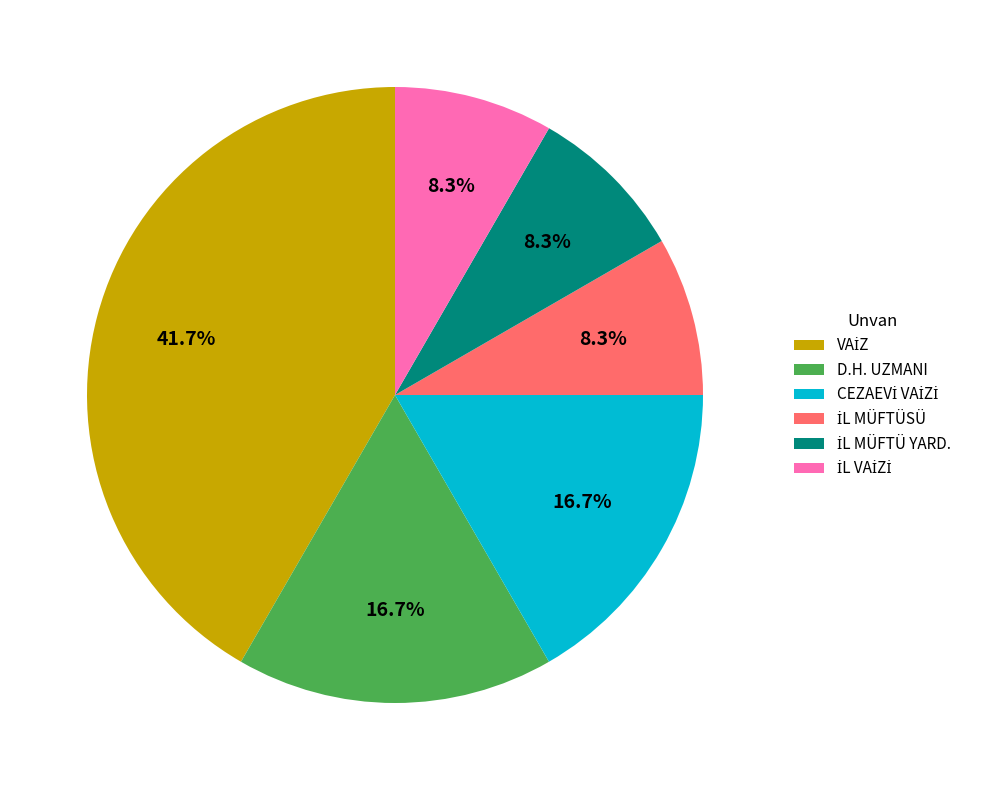

How many slices are in this pie chart?

6